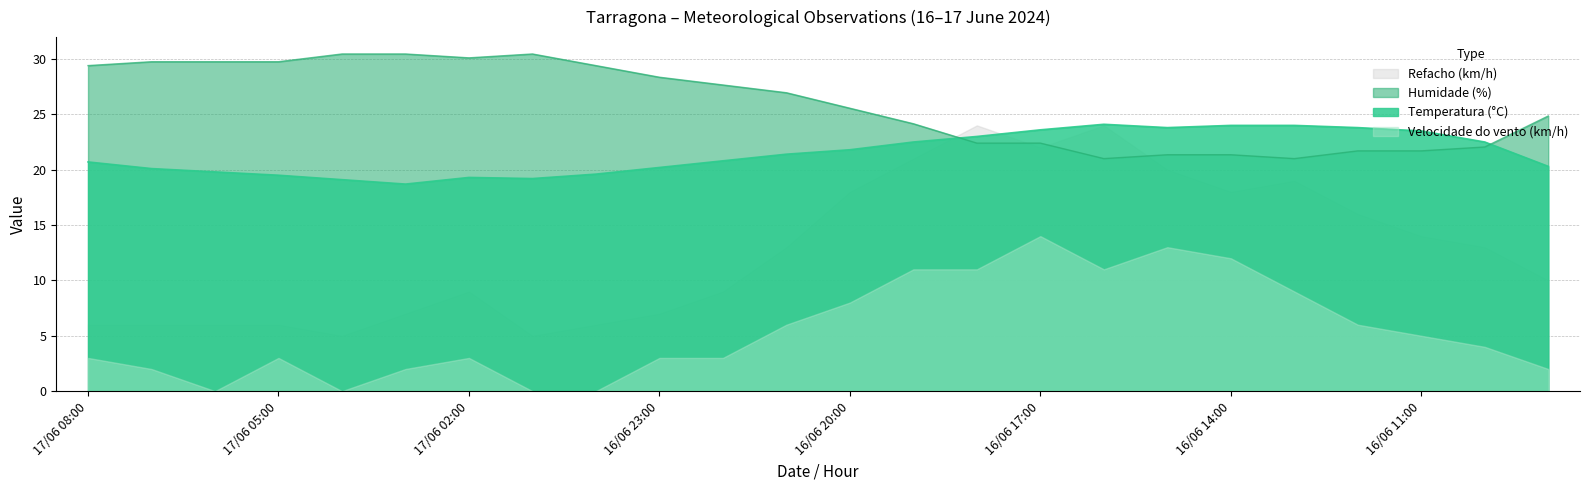

Which series has the widest spread of values?

Refacho (km/h)